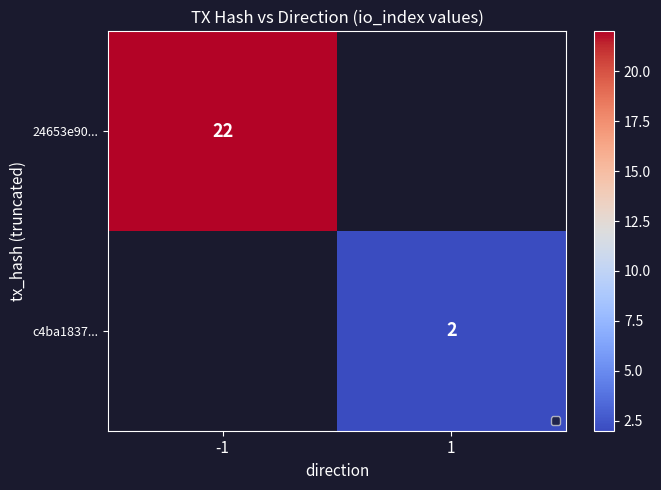

The value of 24653e90... at -1 is 22. True or false?

True